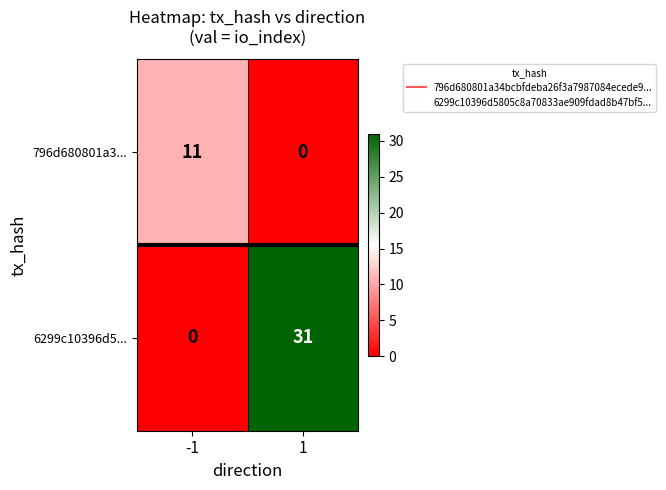

Between -1 and 1, which series saw the biggest shift?

6299c10396d5...